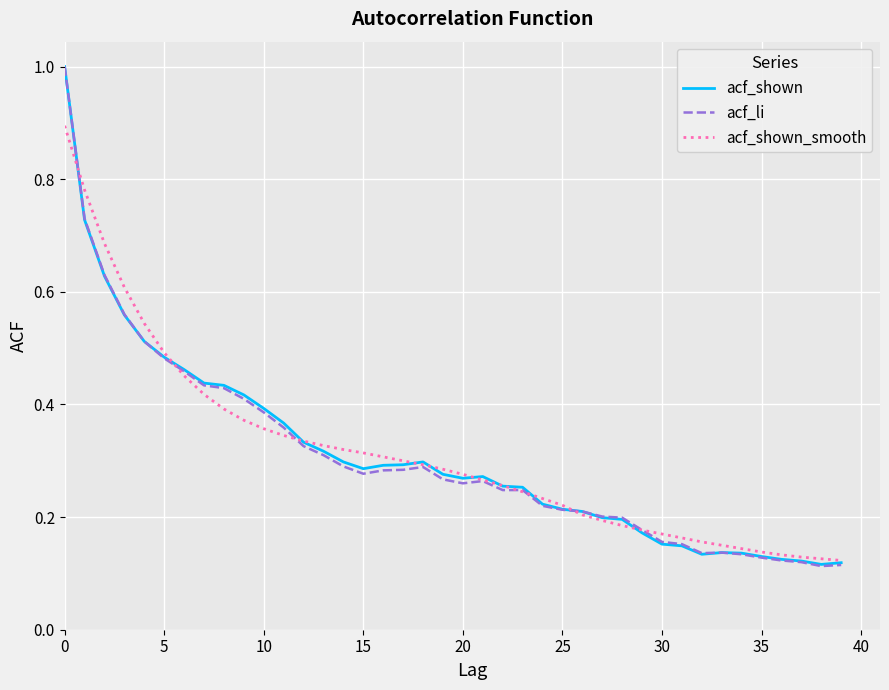

What is the greatest value displayed?

1.0